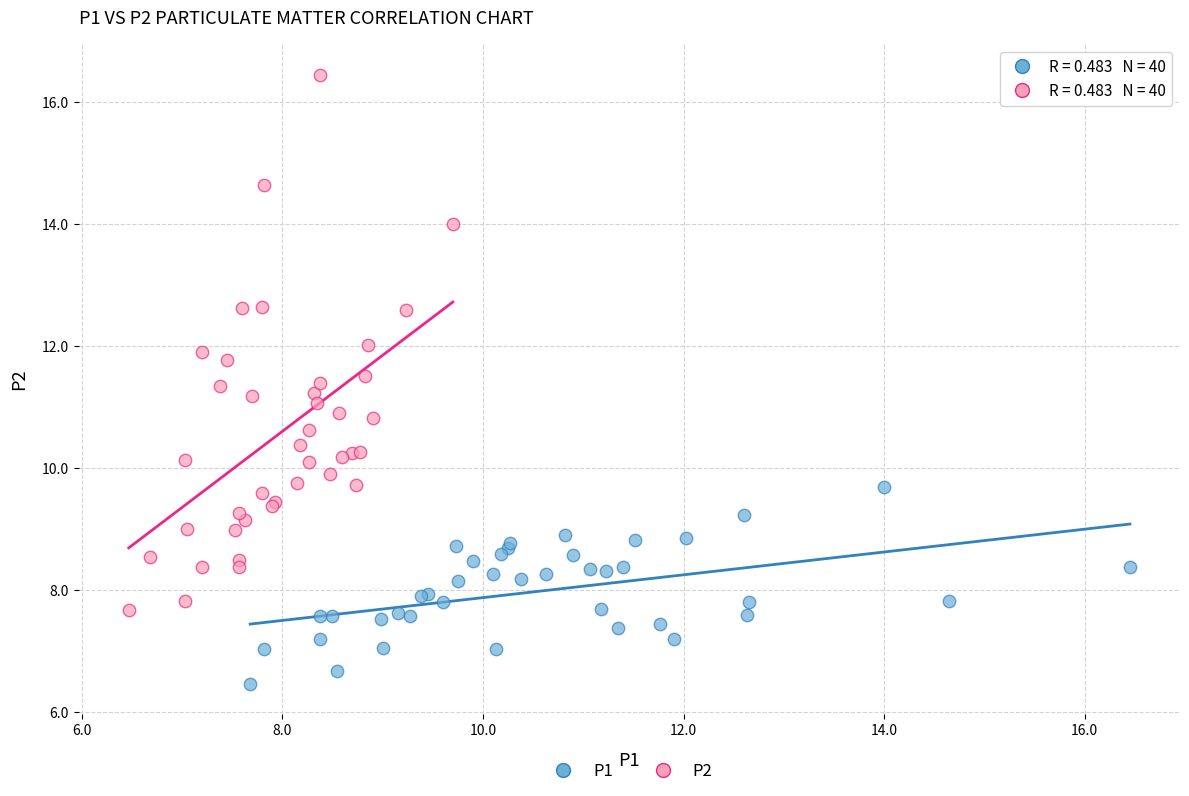

Which series contains the lowest Y value?

P1